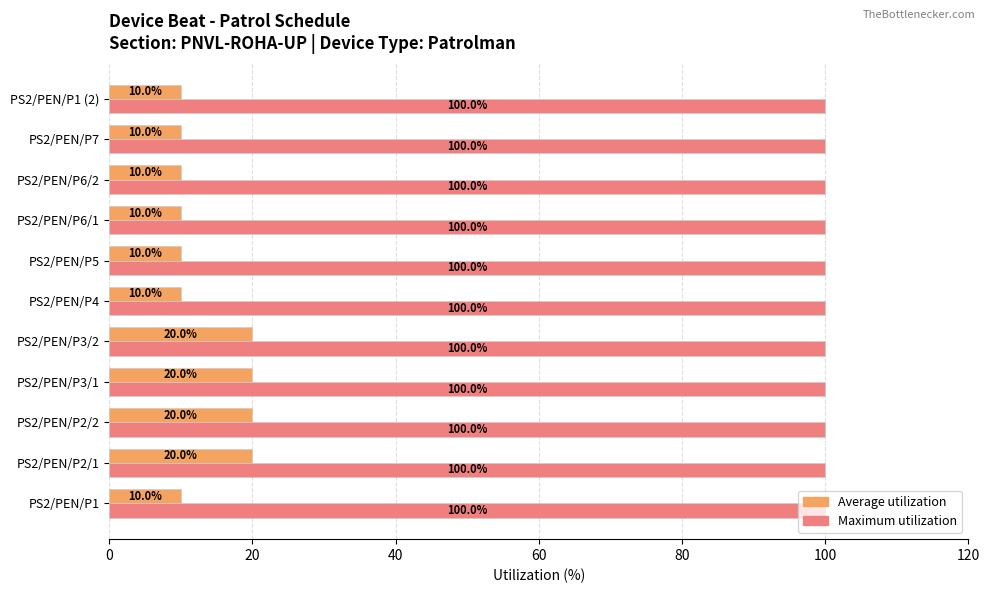

The Average utilization series shows 33 at PS2/PEN/P2/2. True or false?

False